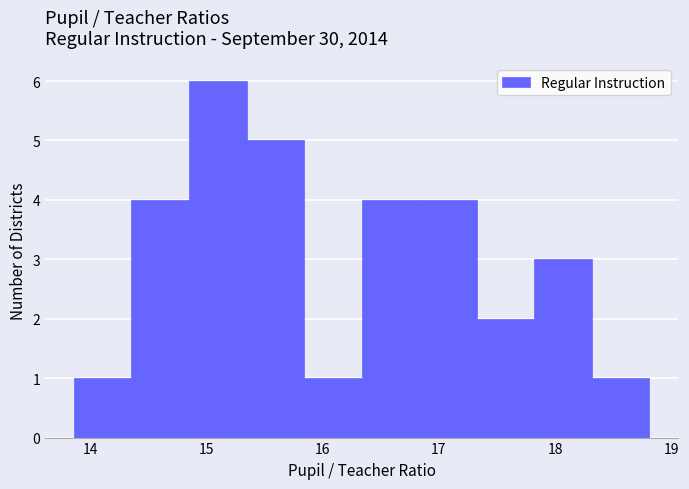

Over which range of the x-axis is the bar tallest?

14.9 to 15.3